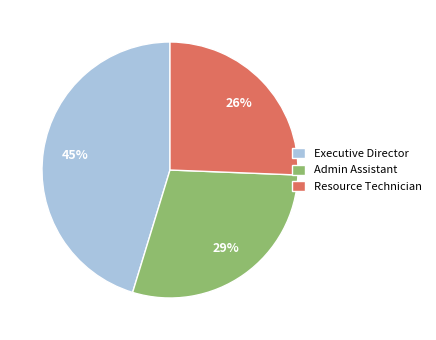

Is it true that Admin Assistant is 29% of the pie?

True